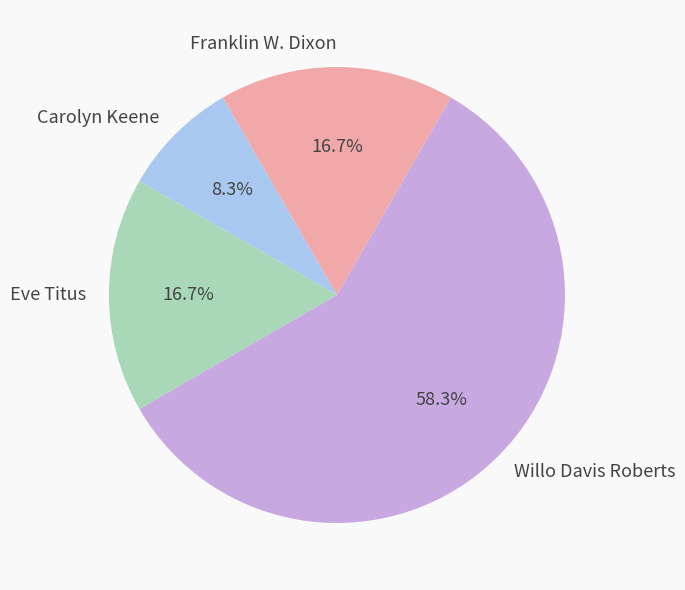

What is the smallest slice in the pie chart?

Carolyn Keene